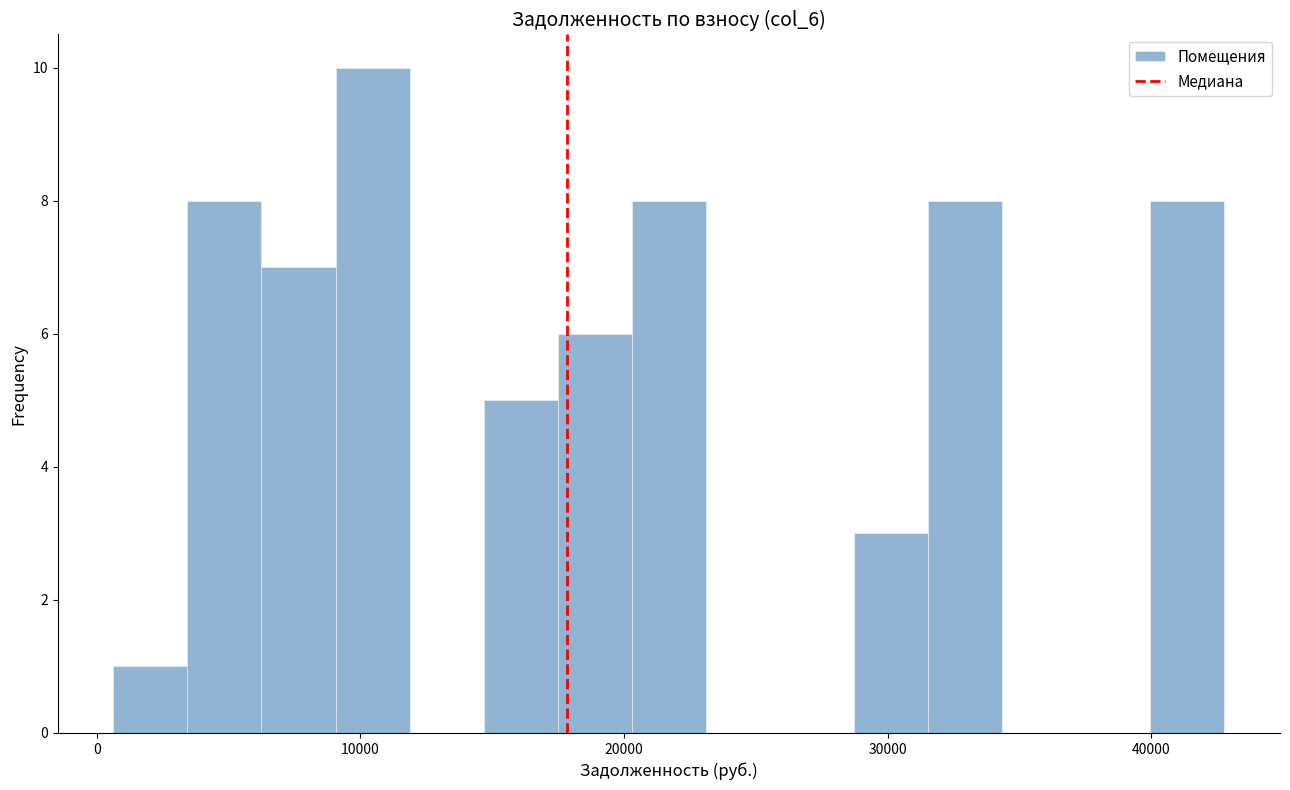

Read against the x-axis, roughly where is the centre of the tallest bar?

10000